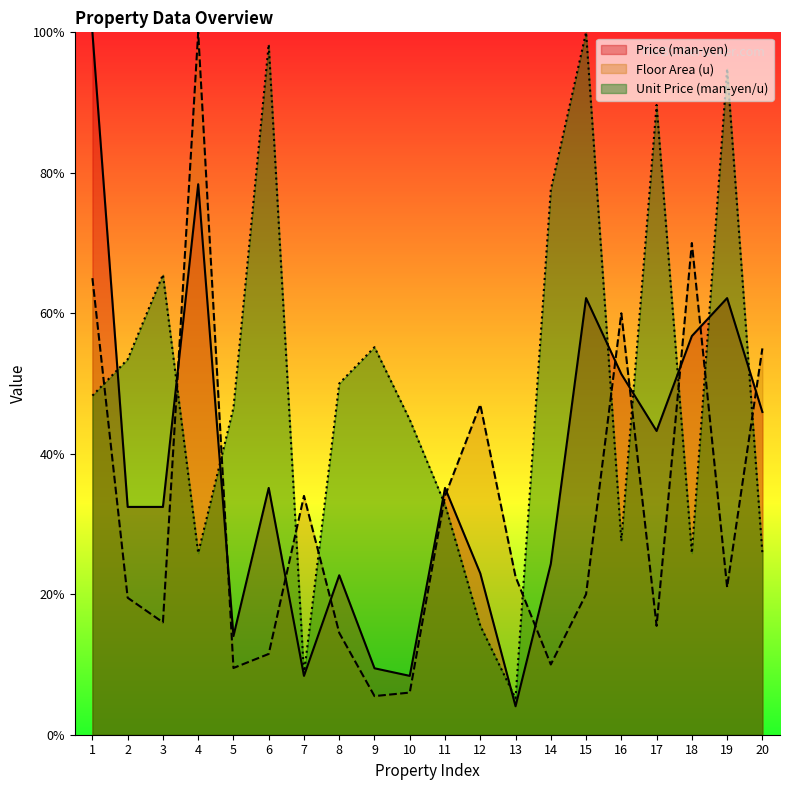

What is the value of the Floor Area (u) point at the 4th from the left?

100.0